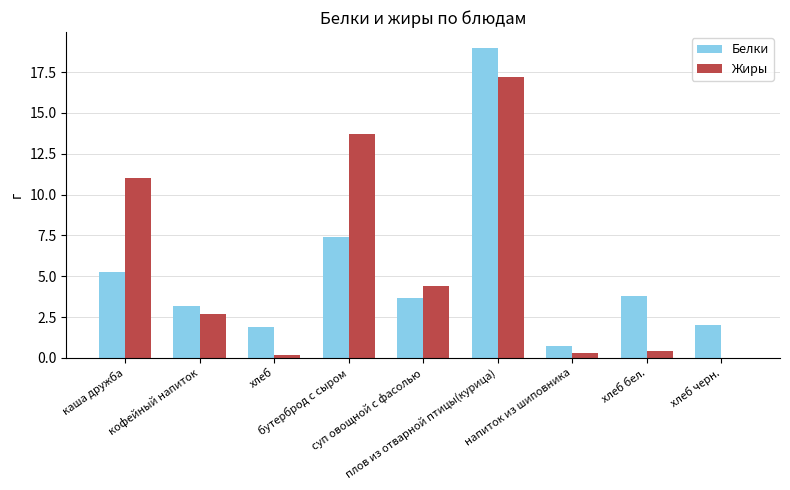

Is the value of Белки at каша дружба greater than the value of Жиры at суп овощной с фасолью?

Yes